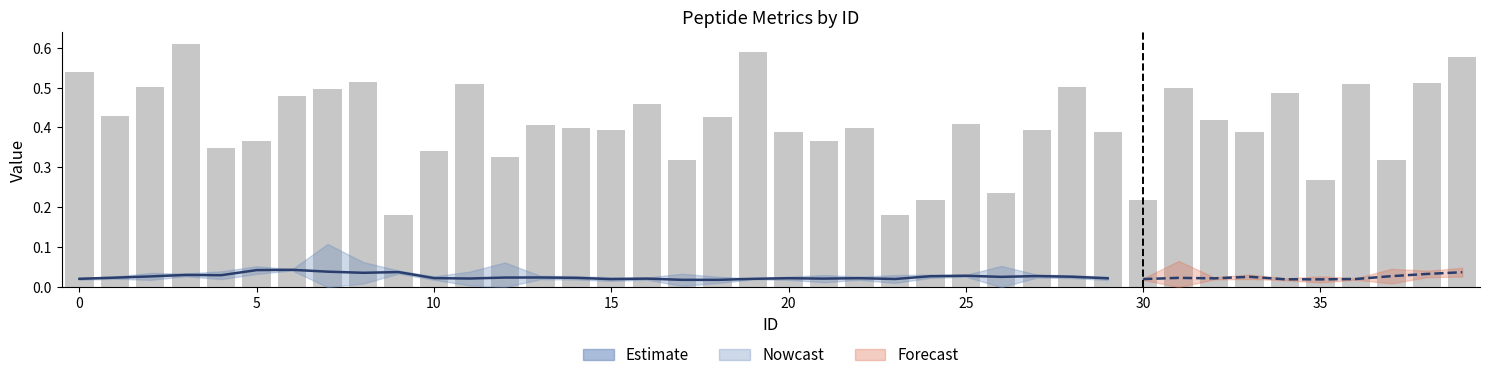

The dk series shows 0.0 at 26. True or false?

True